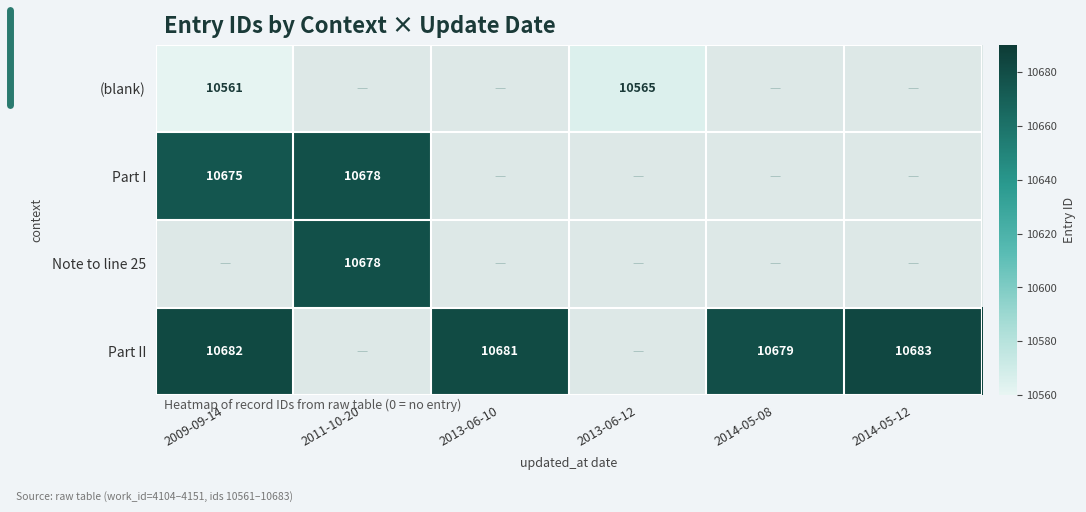

The value of Part II at 2014-05-12 is 14941. True or false?

False